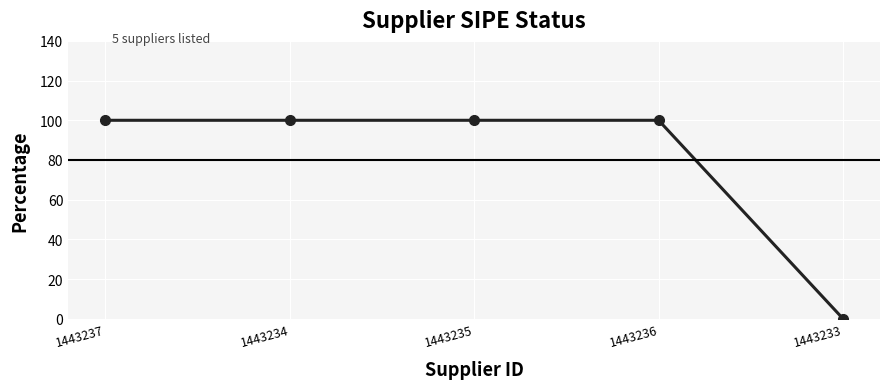

Is it true that the value at 1443233 is 0?

True